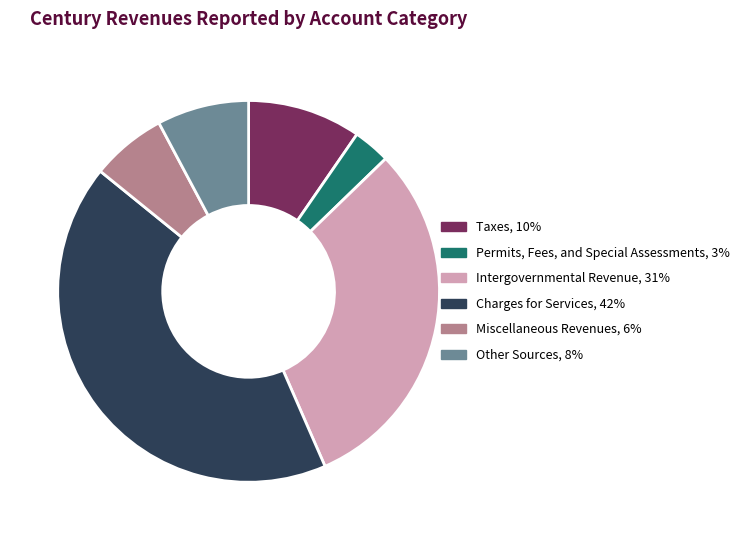

Do Other Sources and Intergovernmental Revenue together represent more than half of the pie?

No